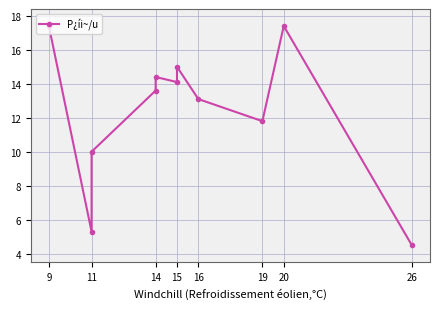

Is this an area chart (filled region under the line)?

No